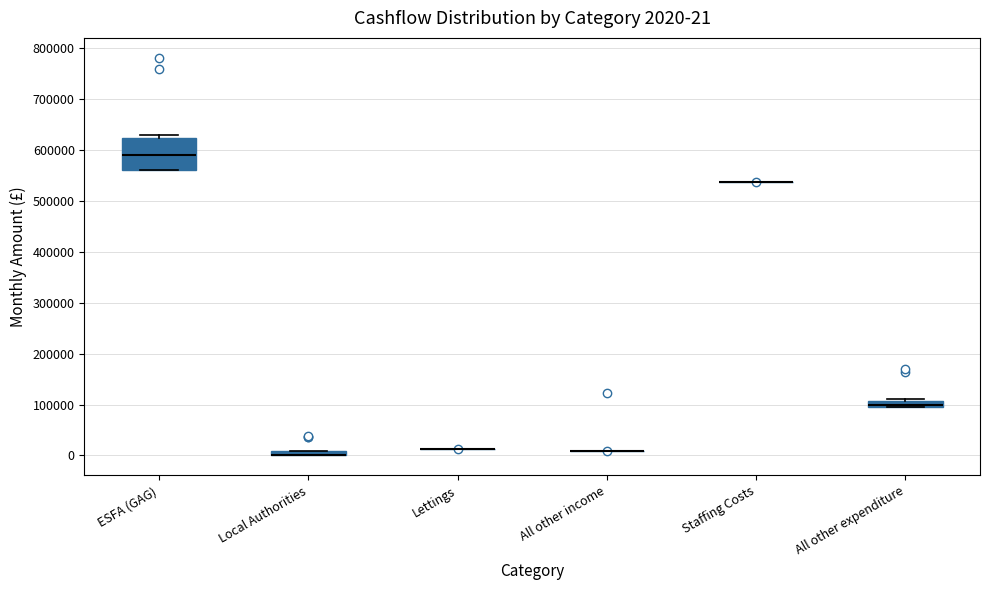

Comparing the boxes themselves (not the whiskers), which one is the tallest?

ESFA (GAG)